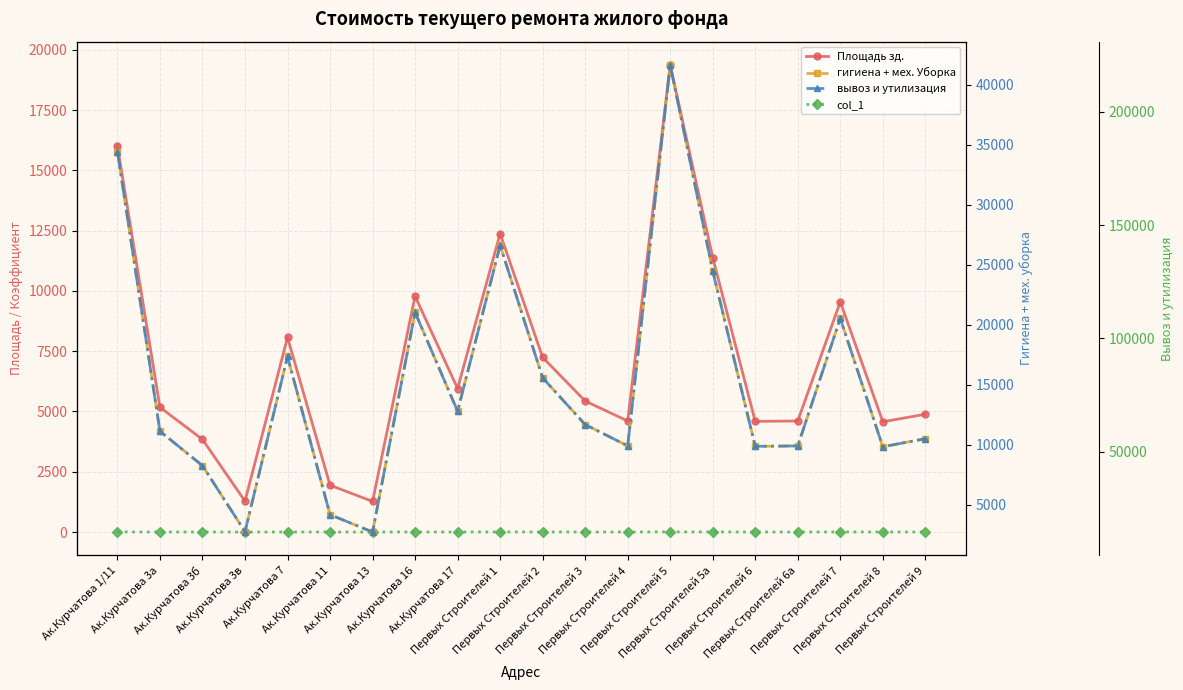

What is the sum of the вывоз и утилизация values at Ак.Курчатова 3а and Первых Строителей 4?

111448.4